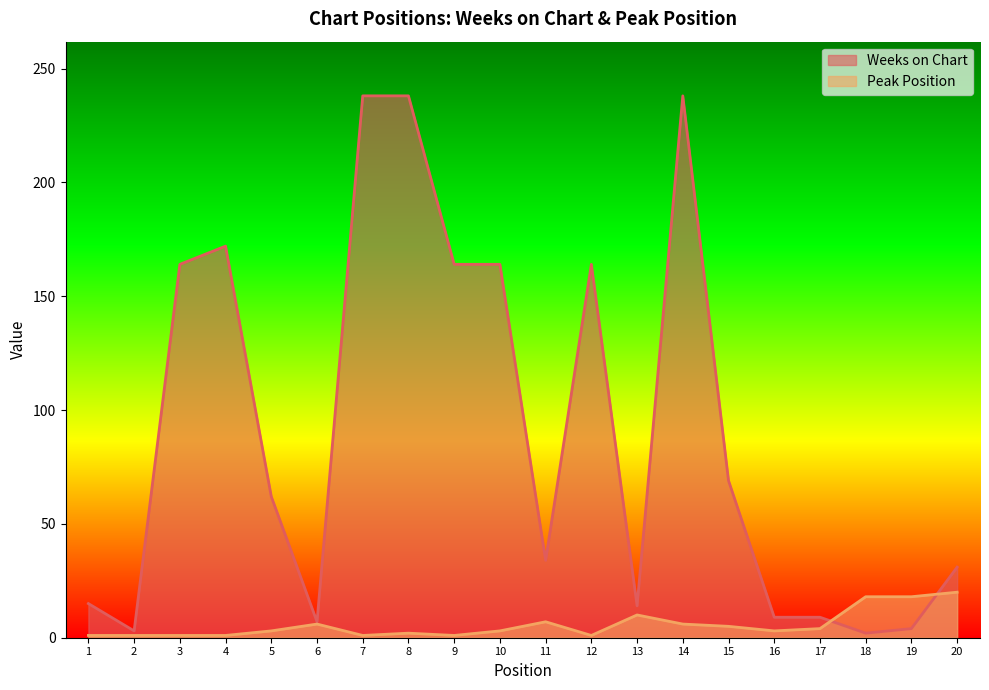

Is it true that Weeks on Chart equals 19 at 13?

False